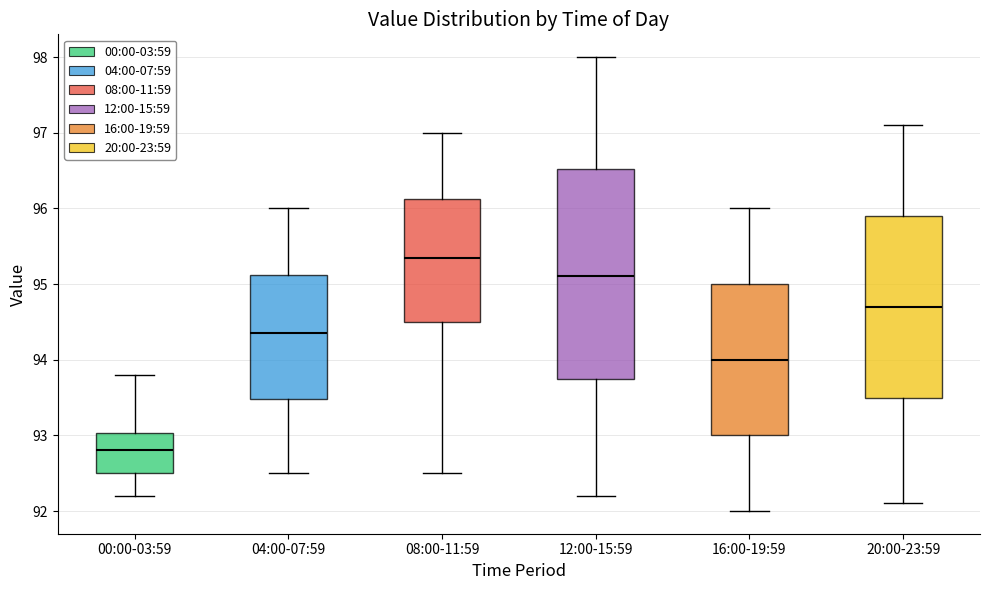

Reading left to right, read every box against the y-axis: the position of its median line, the range the box covers, and the ends of its whiskers. The values are not printed on the chart, so give them approximately, as read against the axis.

00:00-03:59: median 92.8, box 92.5 to 93.0, whiskers 92.2 to 93.8
04:00-07:59: median 94.4, box 93.5 to 95.1, whiskers 92.5 to 96.0
08:00-11:59: median 95.4, box 94.5 to 96.1, whiskers 92.5 to 97.0
12:00-15:59: median 95.1, box 93.8 to 96.5, whiskers 92.2 to 98.0
16:00-19:59: median 94.0, box 93.0 to 95.0, whiskers 92.0 to 96.0
20:00-23:59: median 94.7, box 93.5 to 95.9, whiskers 92.1 to 97.1